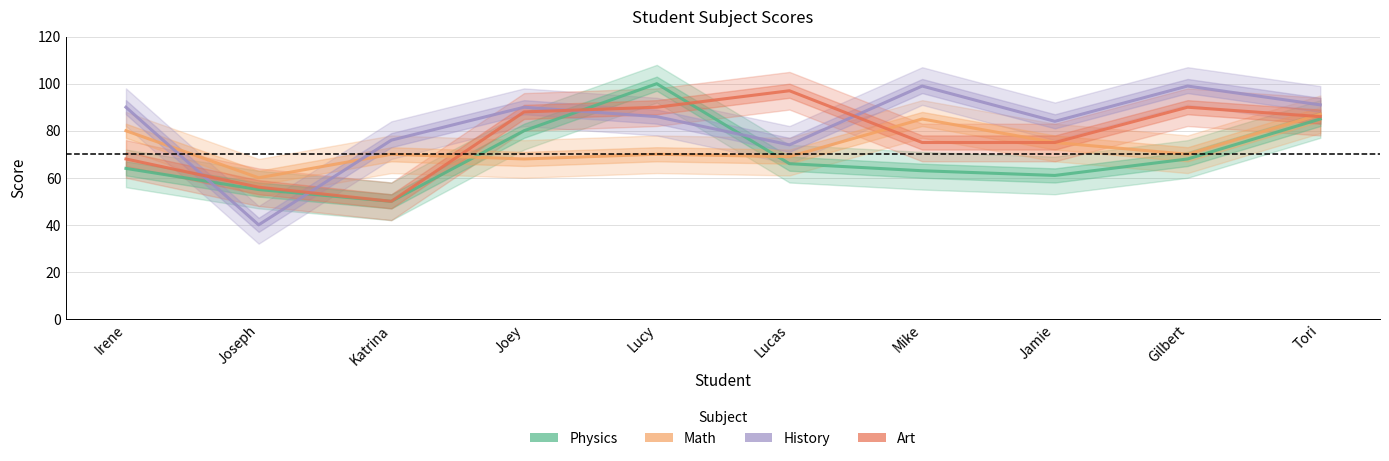

What is the sum of the History values at Lucas and Joey?

164